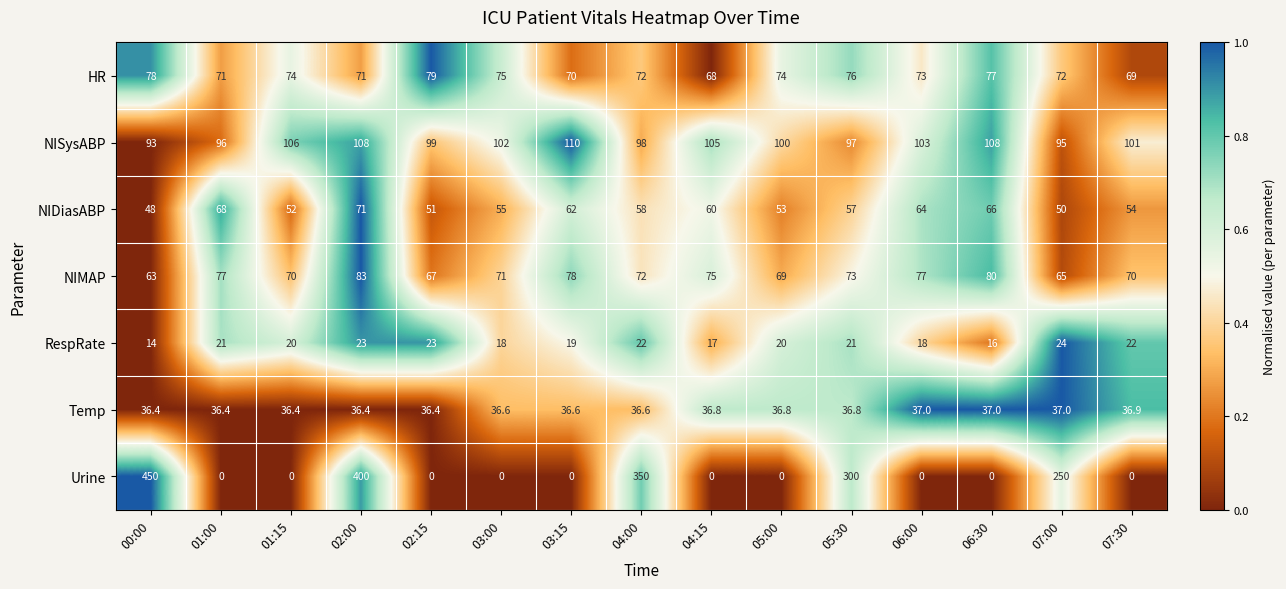

Which series has the largest total across all categories?

Urine